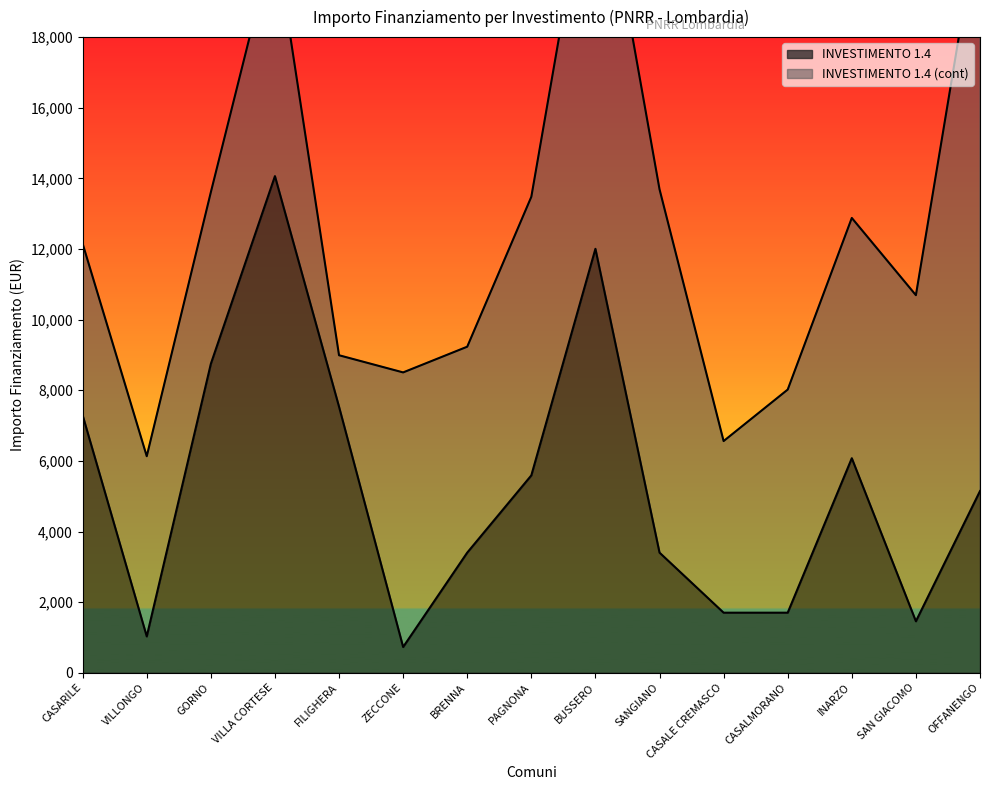

Which label corresponds to the largest value in the chart?

VILLA CORTESE